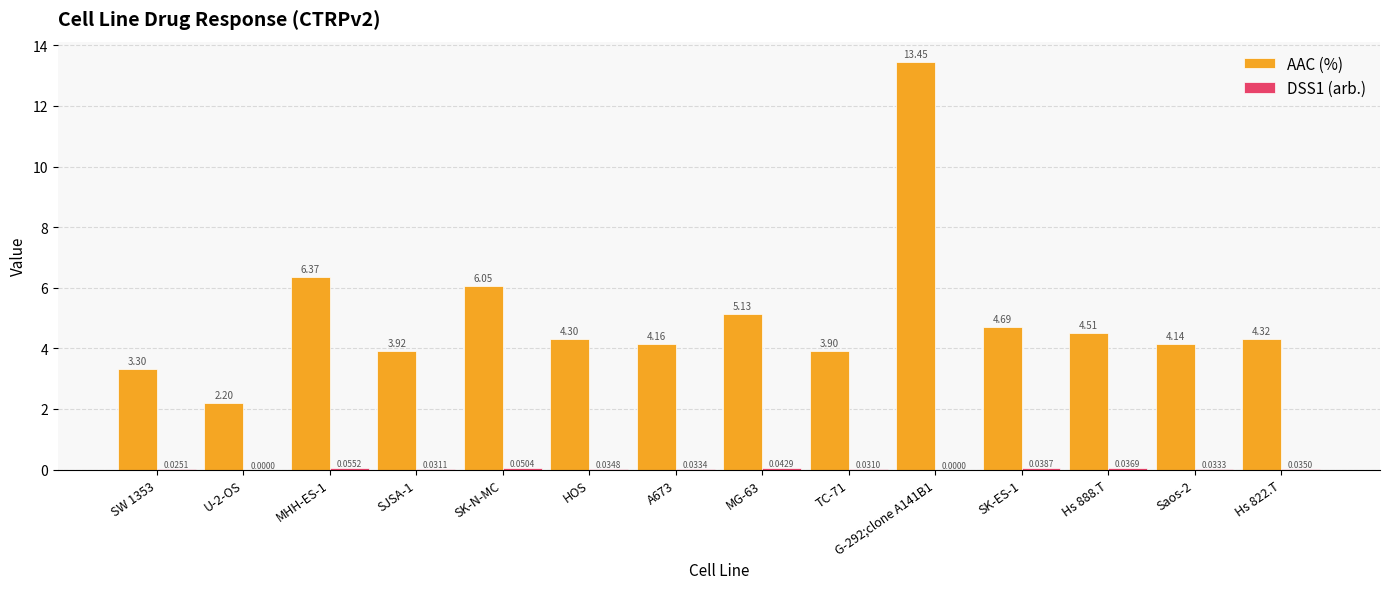

Which series has the largest total across all categories?

AAC (%)